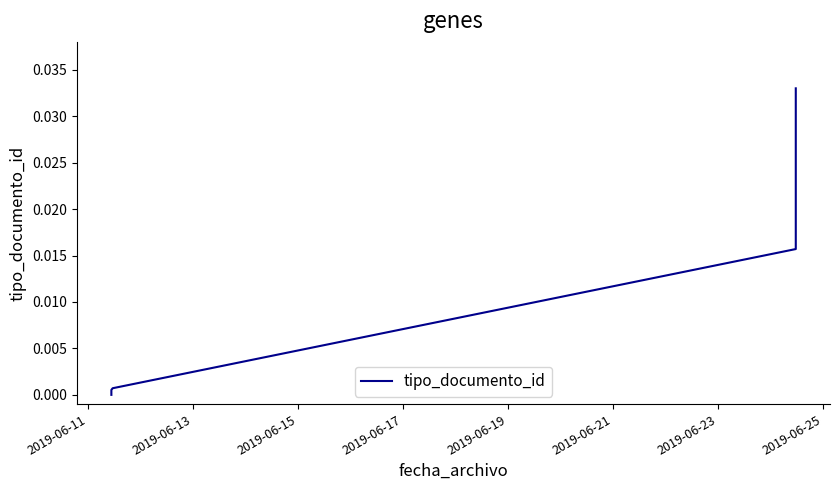

How many data points are above 0?

6